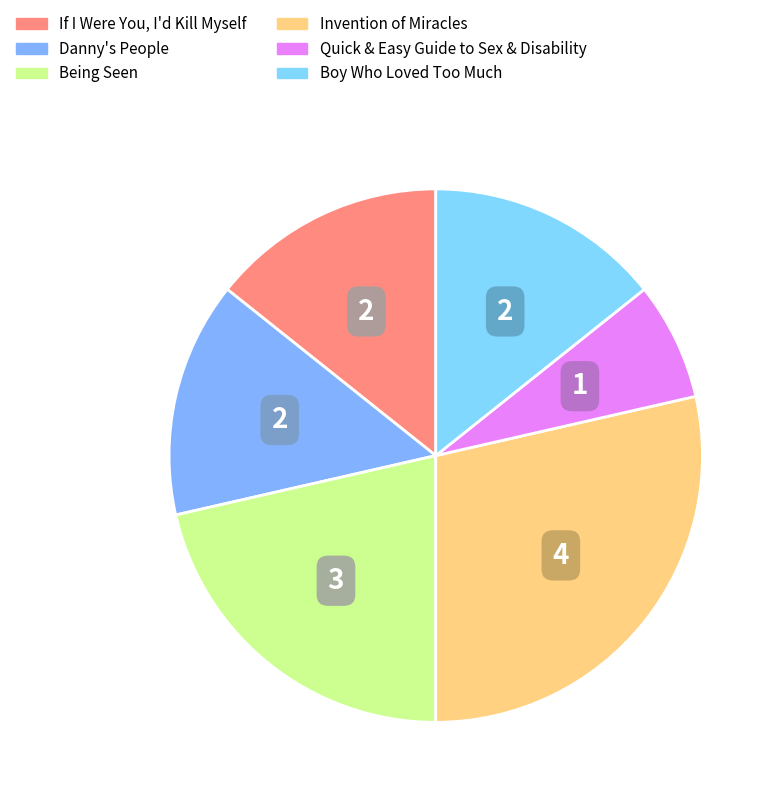

What is the change in value from Danny's People to Invention of Miracles?

+2